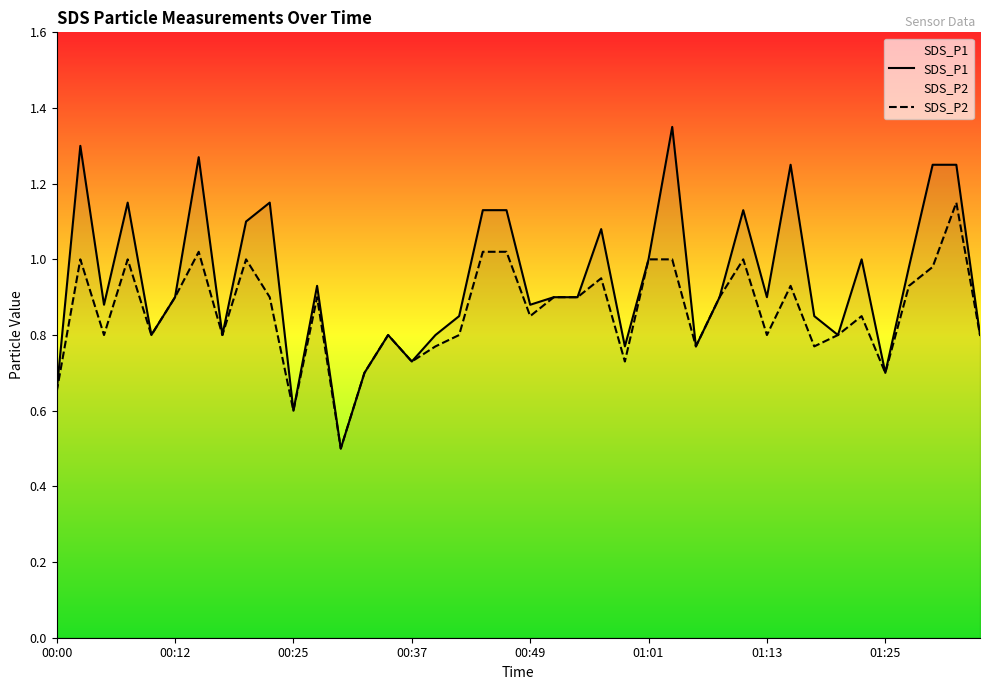

Between 27 and 32, which series saw the biggest shift?

SDS_P1